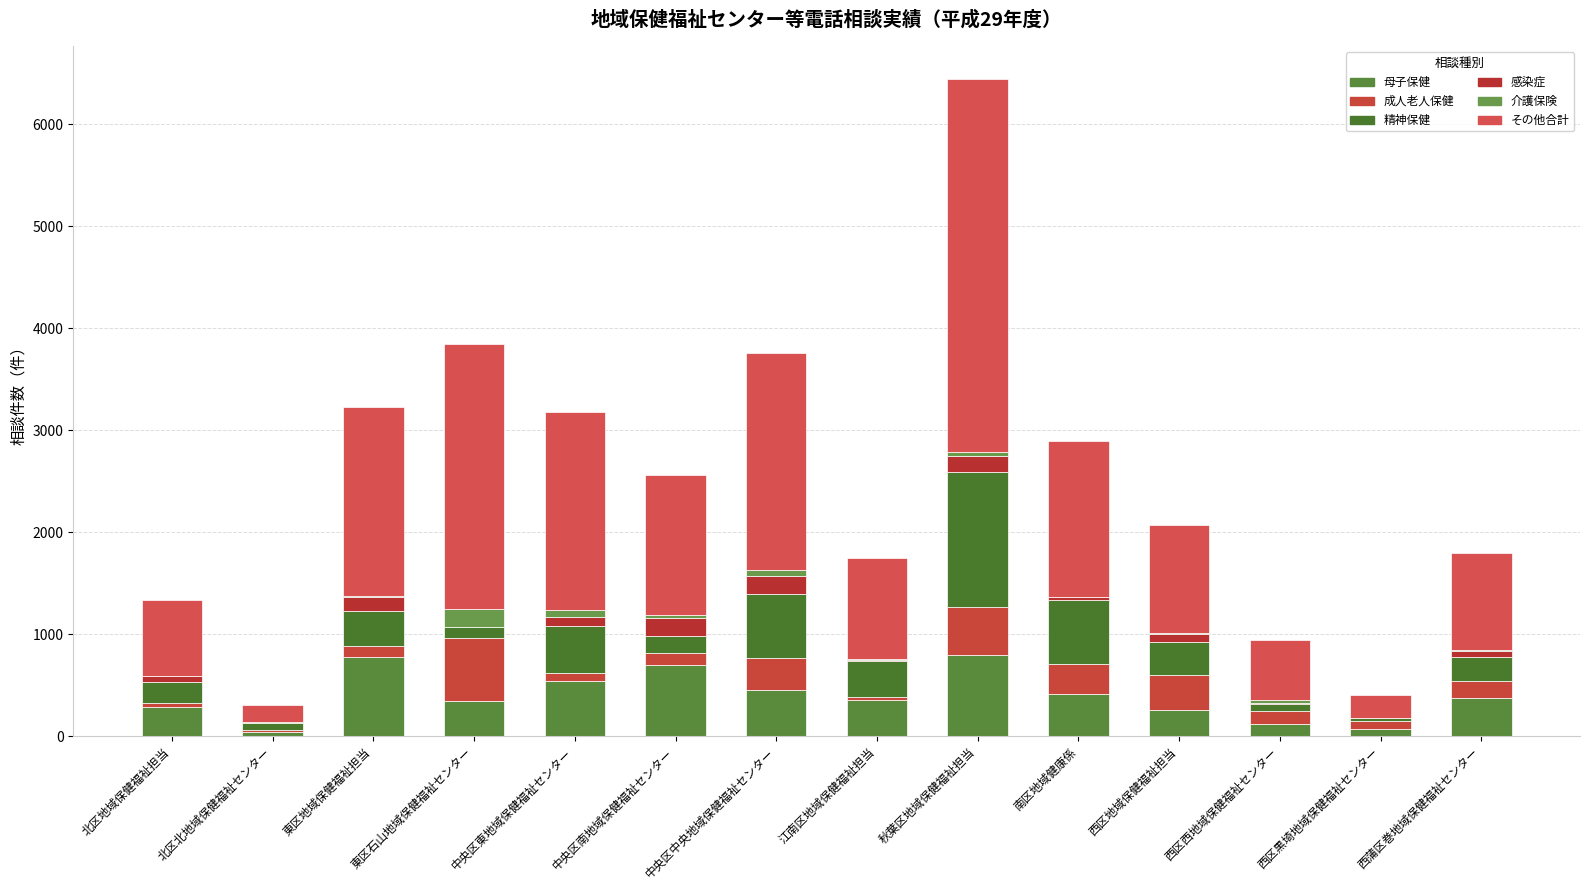

What is the label of the 6th bar from the right?

秋葉区地域保健福祉担当